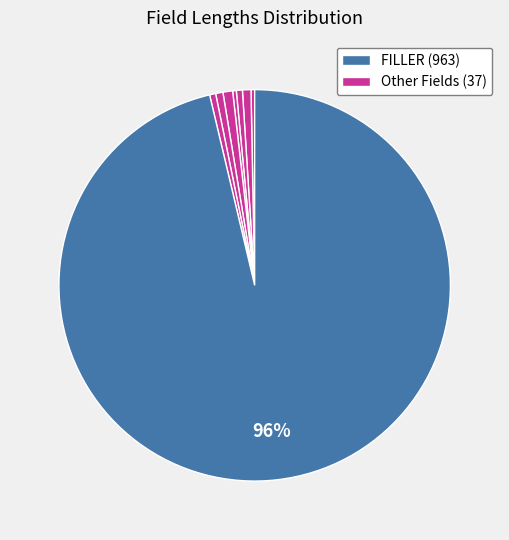

How many slices are in this pie chart?

8